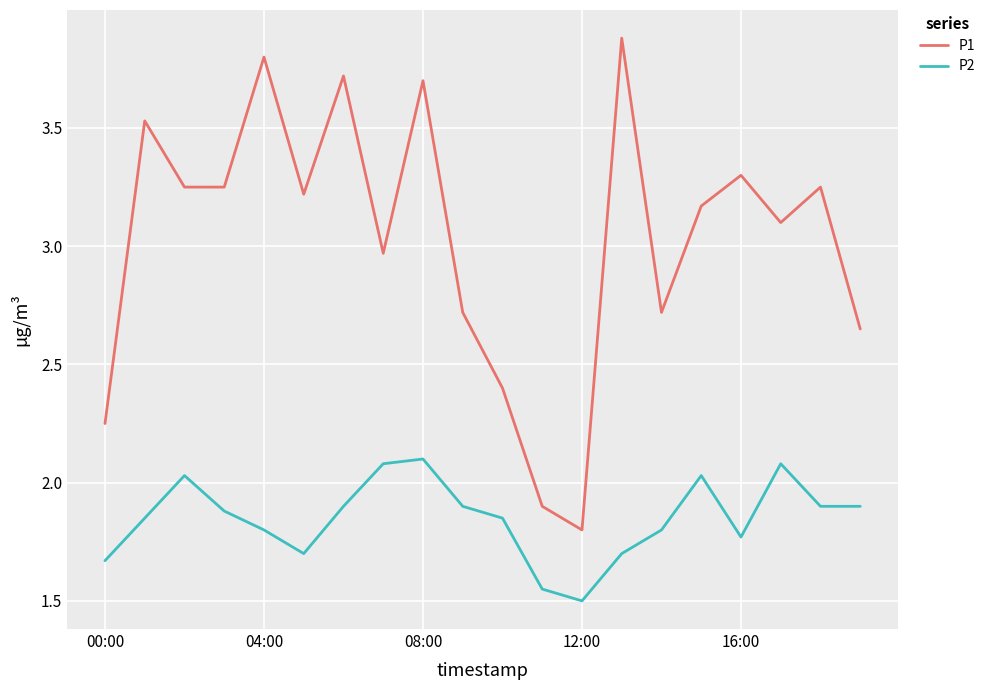

True or false: P1 and P2 cross at least once.

False